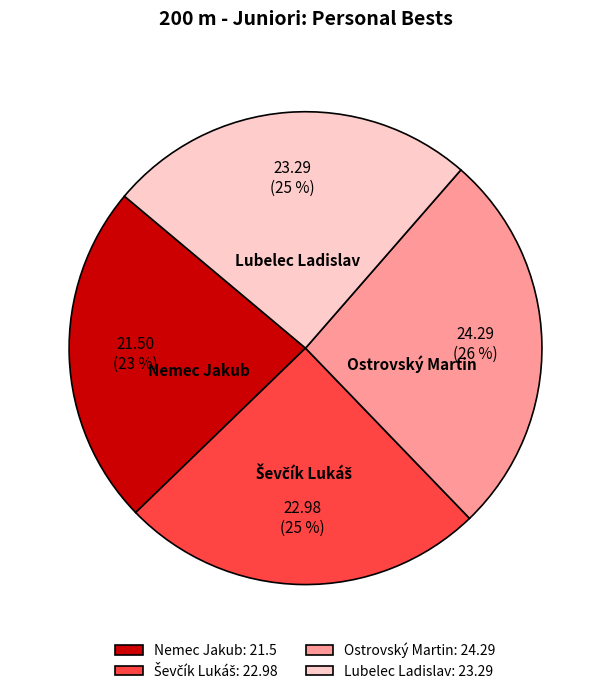

To the nearest percent, what is the difference between the Lubelec Ladislav and Nemec Jakub slice percentages?

2%